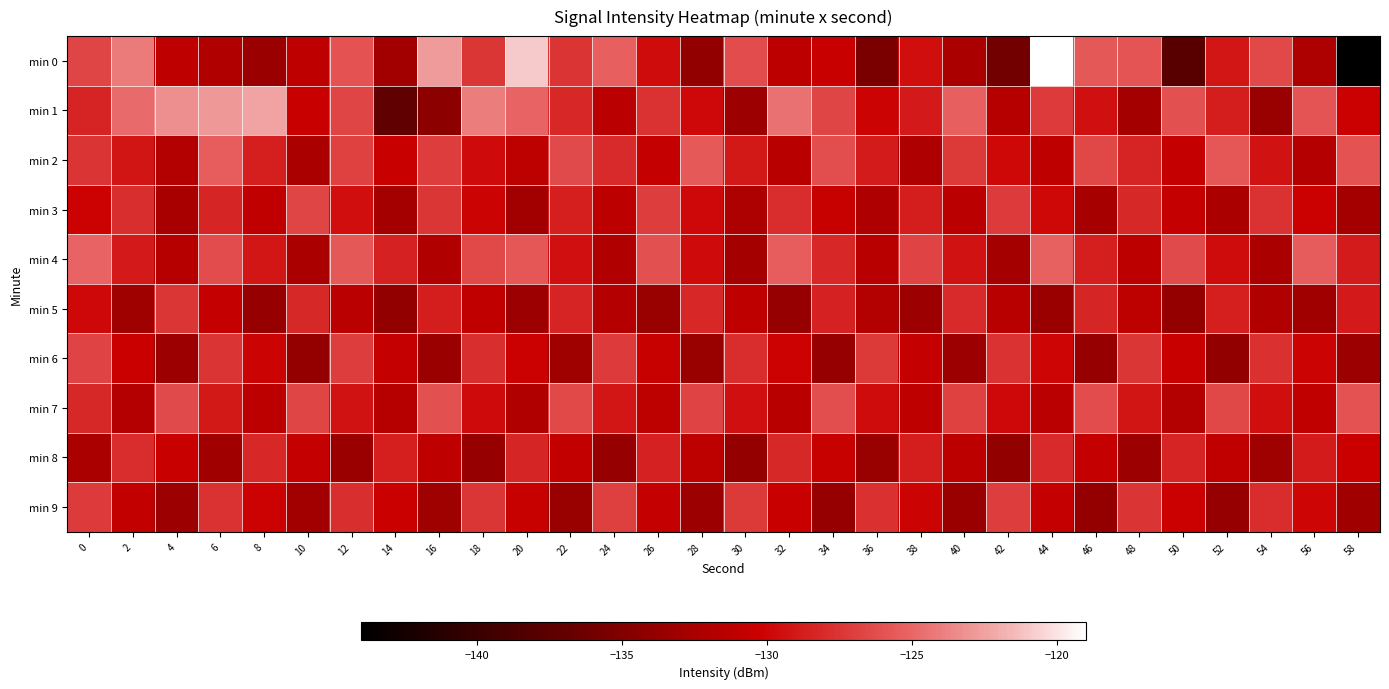

How many distinct data groups are displayed?

10